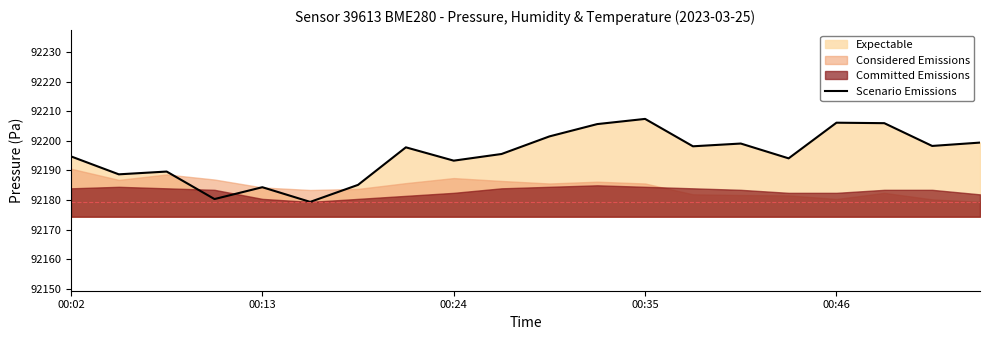

The Scenario Emissions series shows 92206.1 at 00:46. True or false?

True